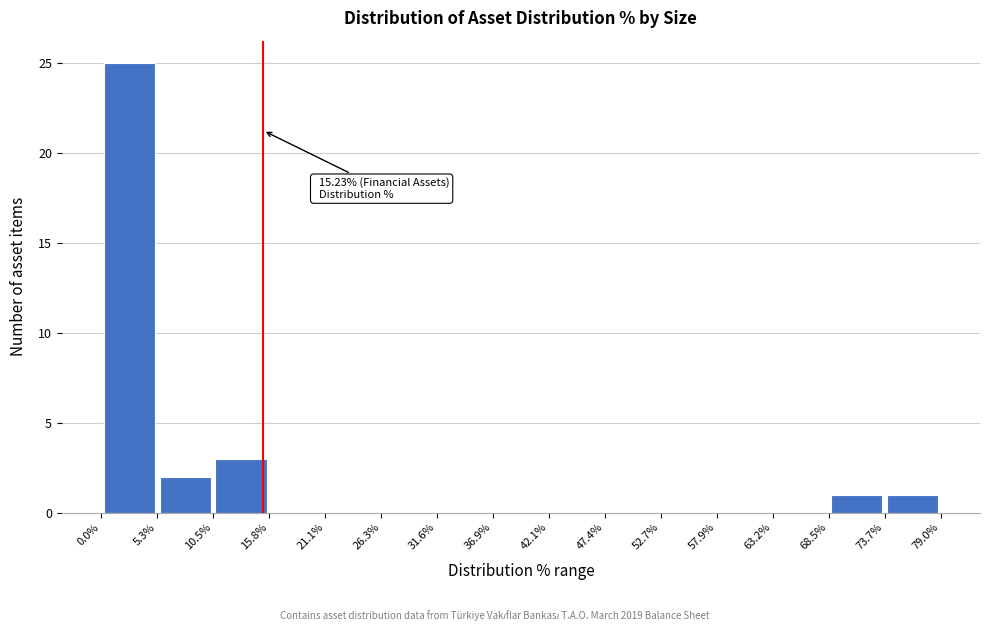

Which range on the x-axis has the tallest bar?

0.0% to 5.3%